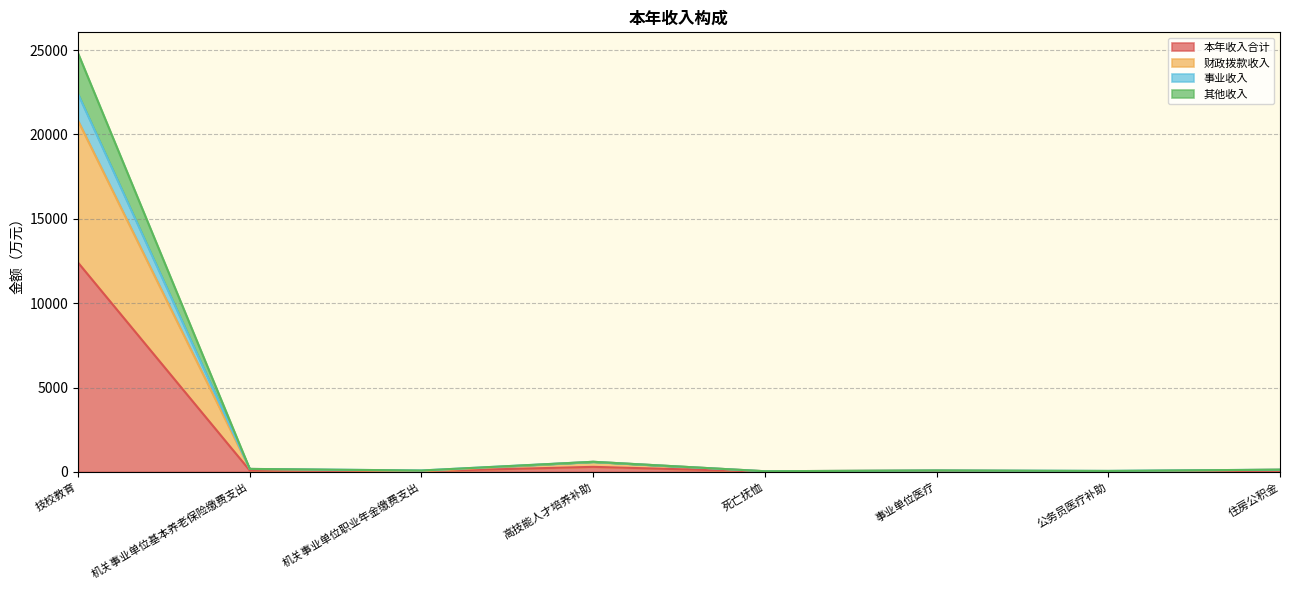

True or false: 本年收入合计 and 事业收入 cross at least once.

False